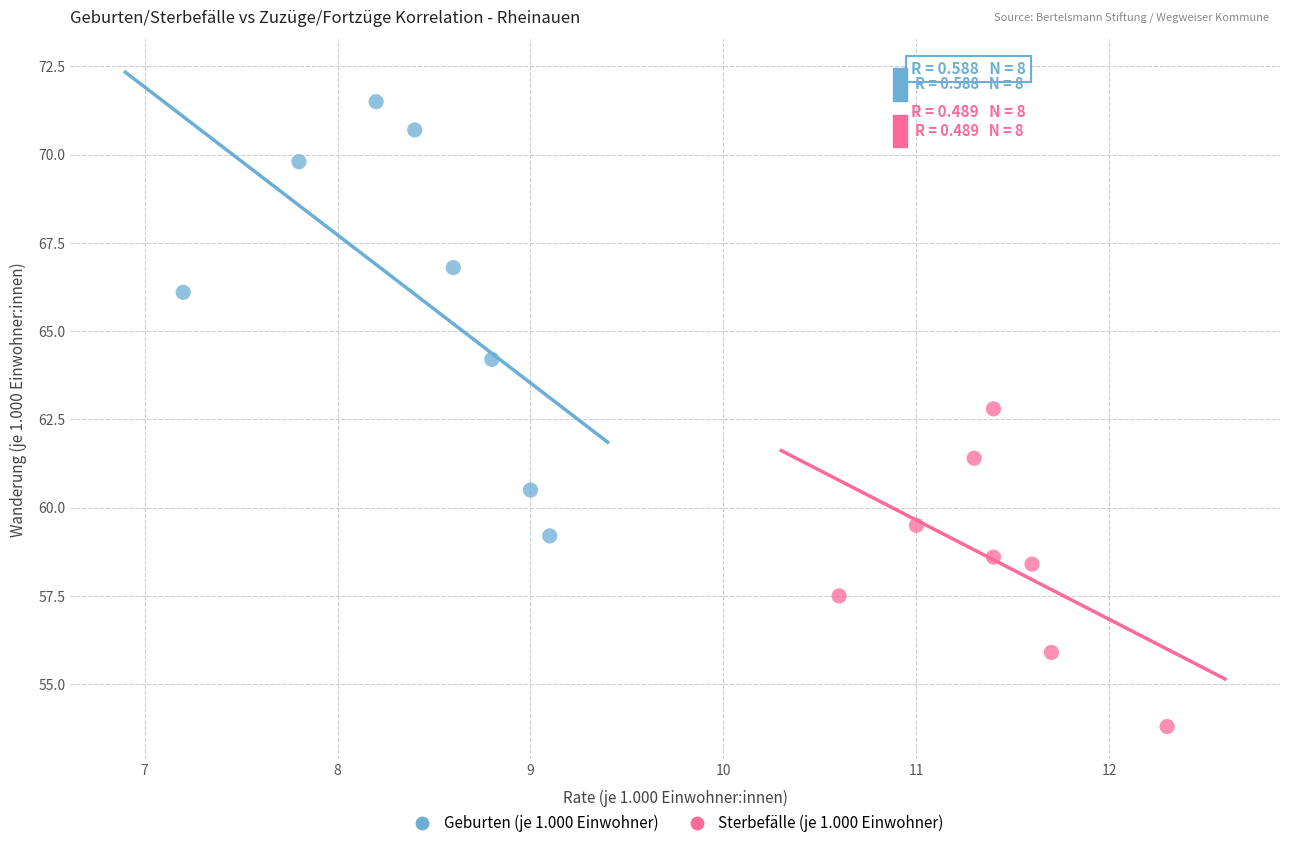

Which series contains the lowest Y value?

Sterbefälle (je 1.000 Einwohner)